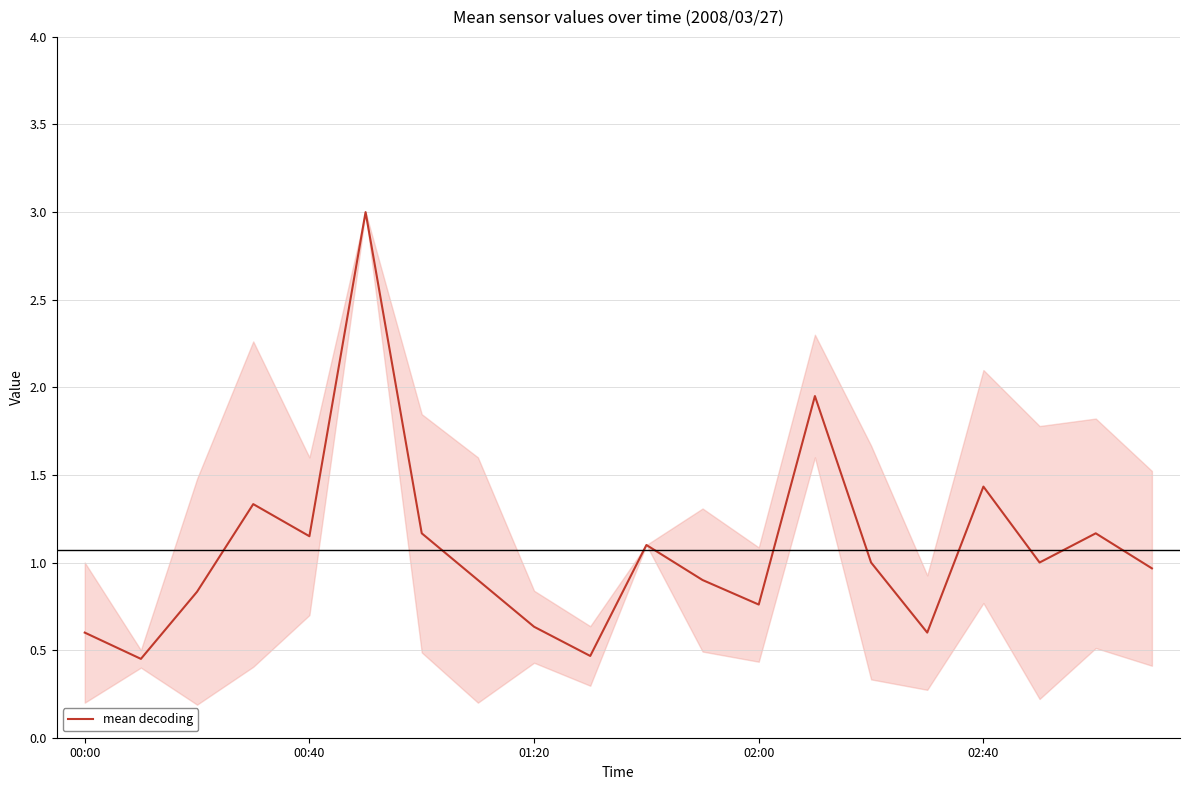

What is the minimum value shown in the chart?

0.4